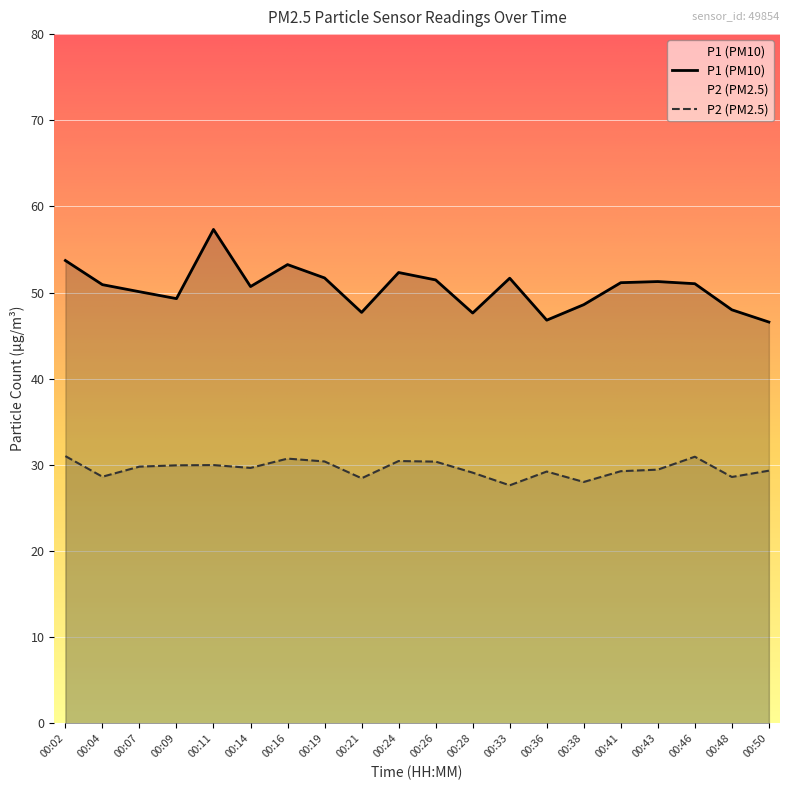

Count the number of data series in this chart.

2